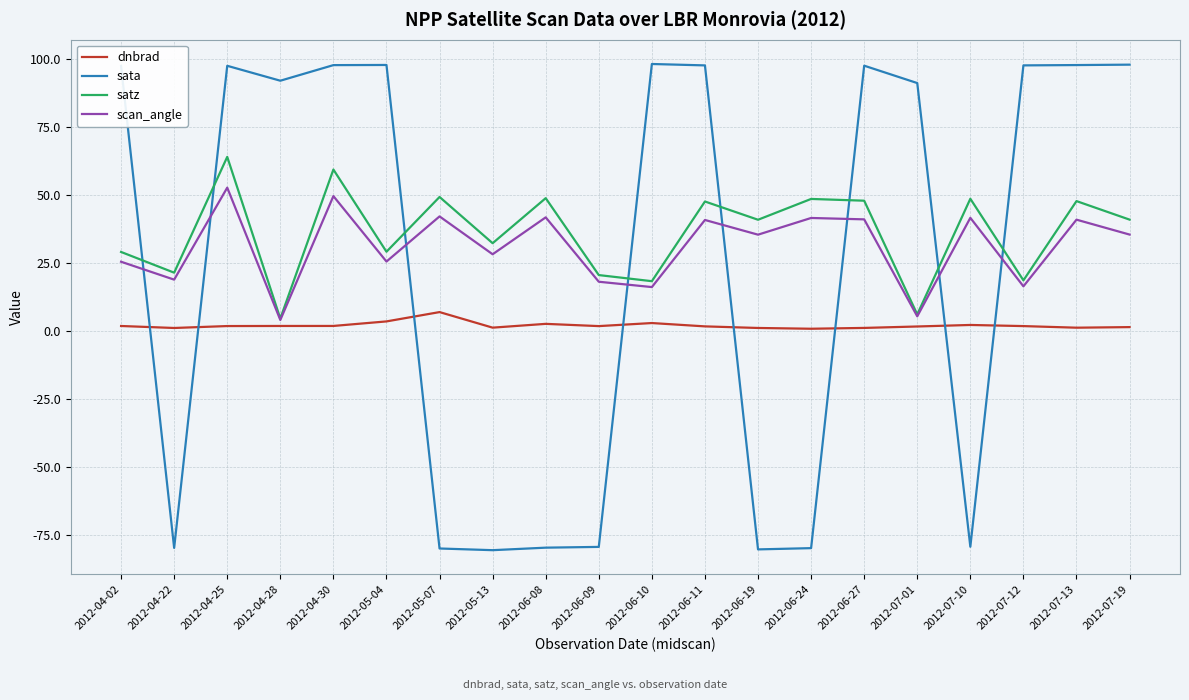

What is the greatest value displayed?

98.3